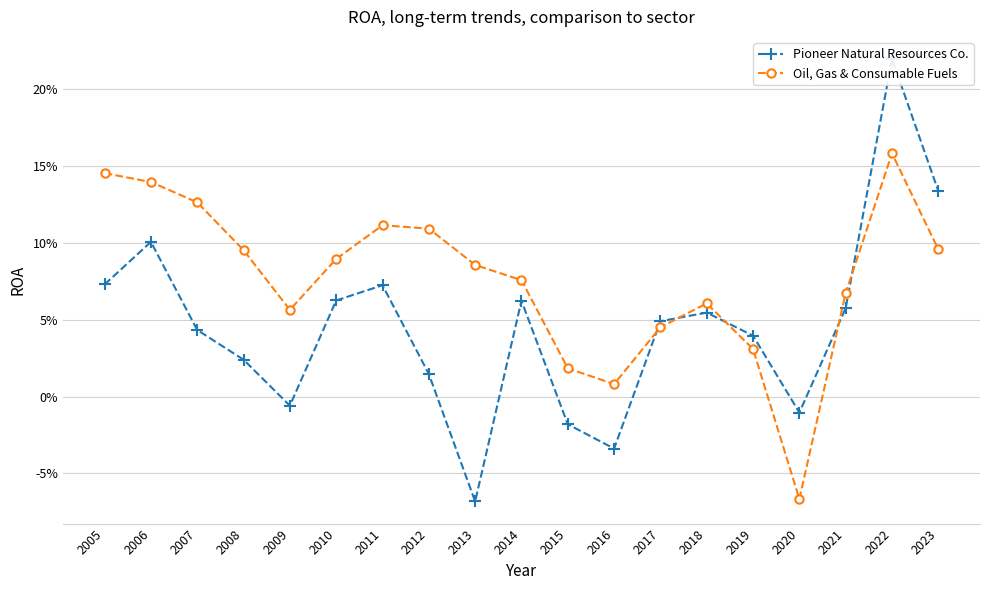

At which category does Oil, Gas & Consumable Fuels reach its first local valley?

2009